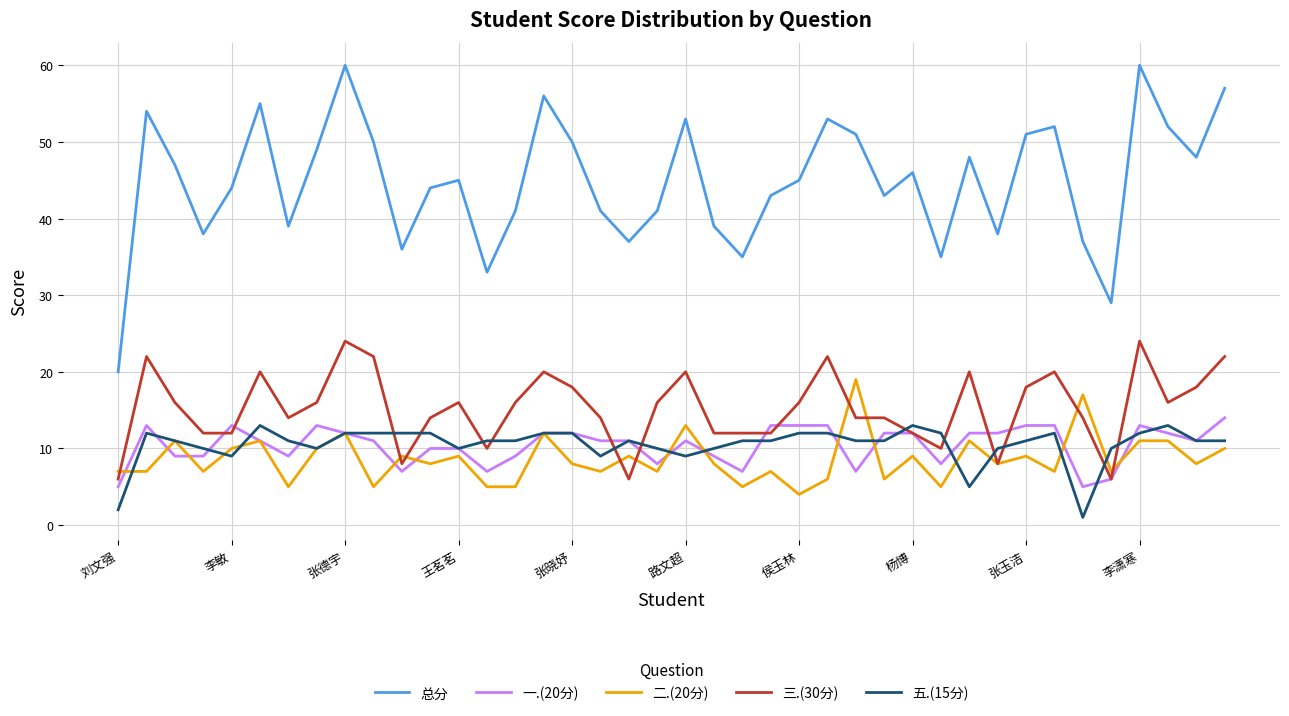

Reading right to left, extract all data points from this chart.

总分: 57	48	52	60	29	37	52	51	38	48	35	46	43	51	53	45	43	35	39	53	41	37	41	50	56	41	33	45	44	36	50	60	49	39	55	44	38	47	54	20
一.(20分): 14	11	12	13	6	5	13	13	12	12	8	12	12	7	13	13	13	7	9	11	8	11	11	12	12	9	7	10	10	7	11	12	13	9	11	13	9	9	13	5
二.(20分): 10	8	11	11	7	17	7	9	8	11	5	9	6	19	6	4	7	5	8	13	7	9	7	8	12	5	5	9	8	9	5	12	10	5	11	10	7	11	7	7
三.(30分): 22	18	16	24	6	14	20	18	8	20	10	12	14	14	22	16	12	12	12	20	16	6	14	18	20	16	10	16	14	8	22	24	16	14	20	12	12	16	22	6
五.(15分): 11	11	13	12	10	1	12	11	10	5	12	13	11	11	12	12	11	11	10	9	10	11	9	12	12	11	11	10	12	12	12	12	10	11	13	9	10	11	12	2